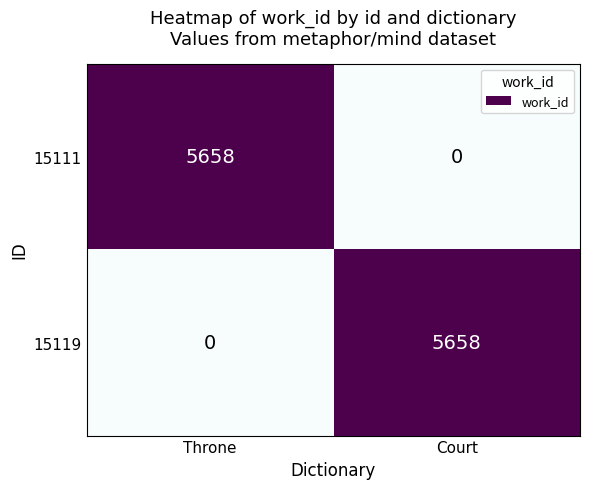

What is the sum of all 15111 values?

5658